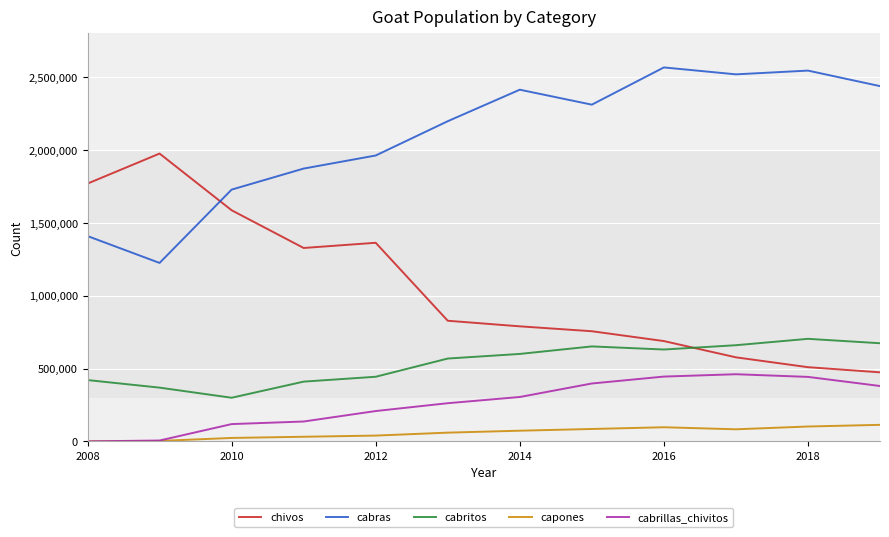

True or false: cabrillas_chivitos and chivos intersect in this chart.

False